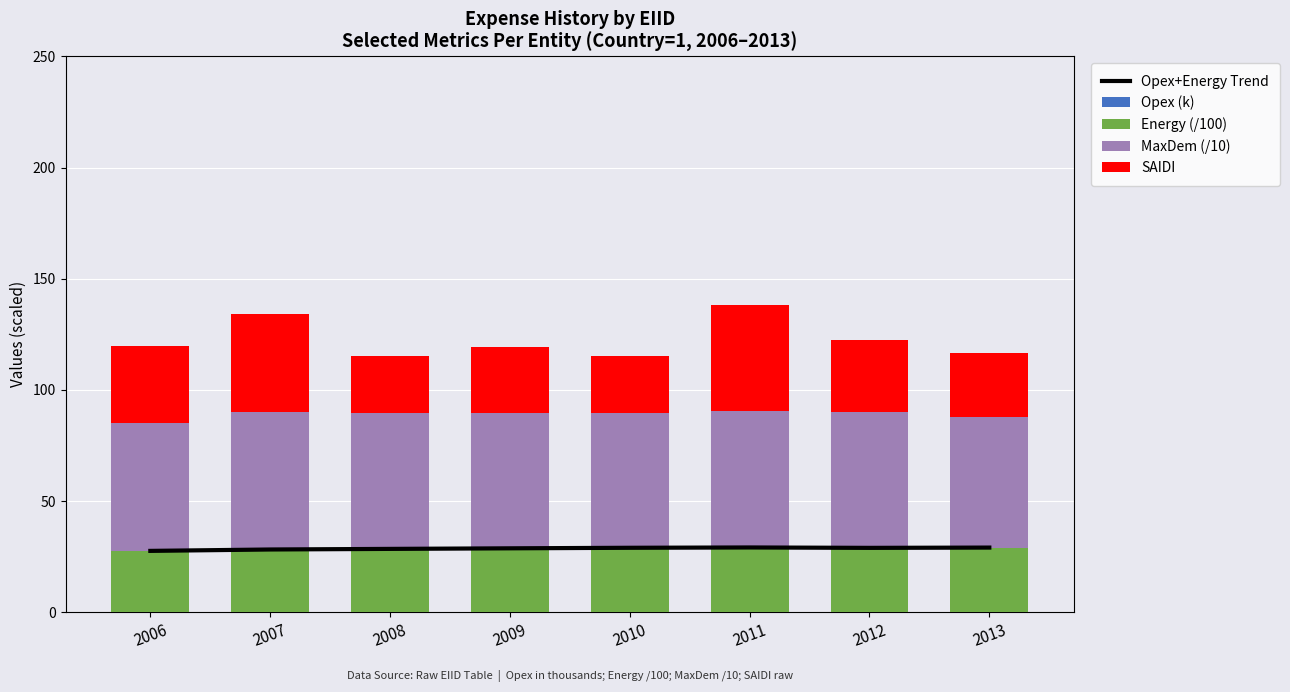

Which series has the largest range (max minus min)?

SAIDI